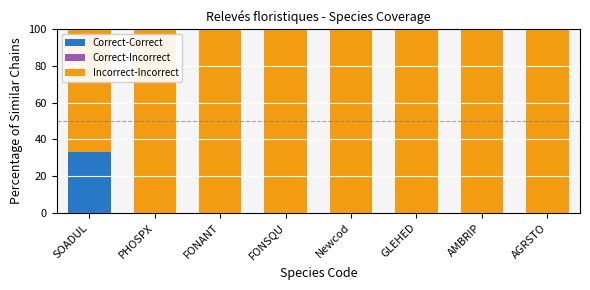

Reading left to right, what are the values for Correct-Correct?

SOADUL=33	PHOSPX=0	FONANT=0	FONSQU=0	Newcod=0	GLEHED=0	AMBRIP=0	AGRSTO=0